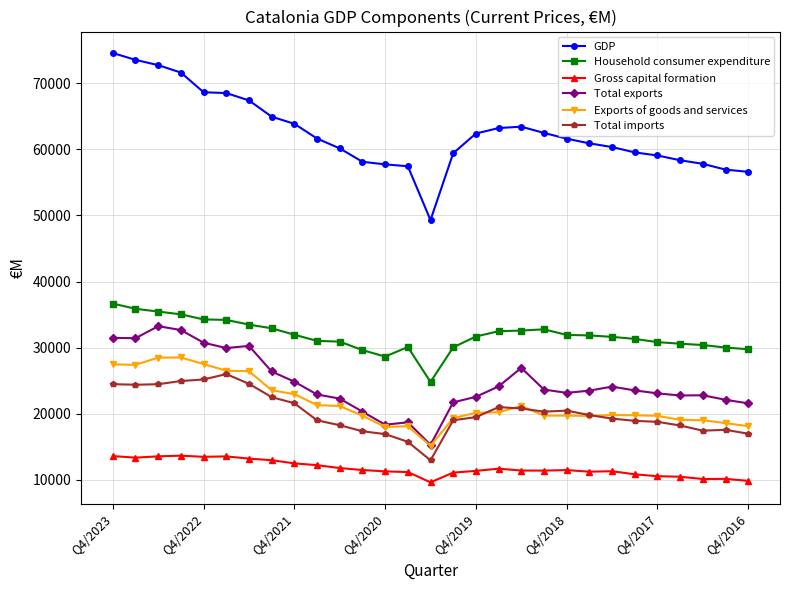

Does the chart have visible grid lines?

Yes